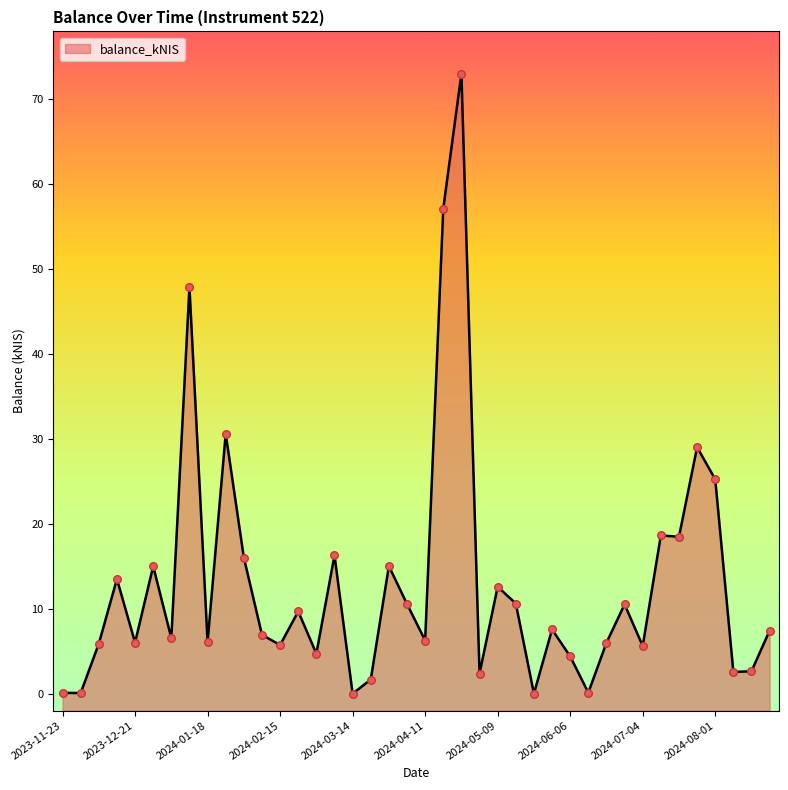

What is the change in value from 2024-01-04 to 2024-01-18?

-0.4